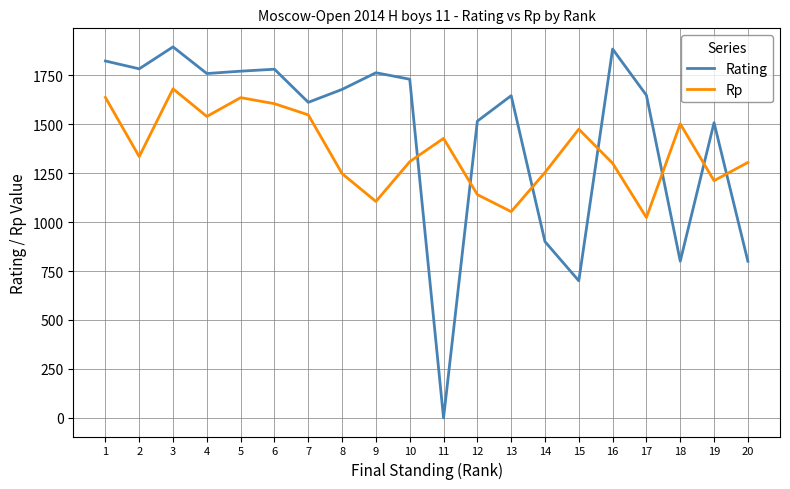

At which label does Rp reach its peak?

3